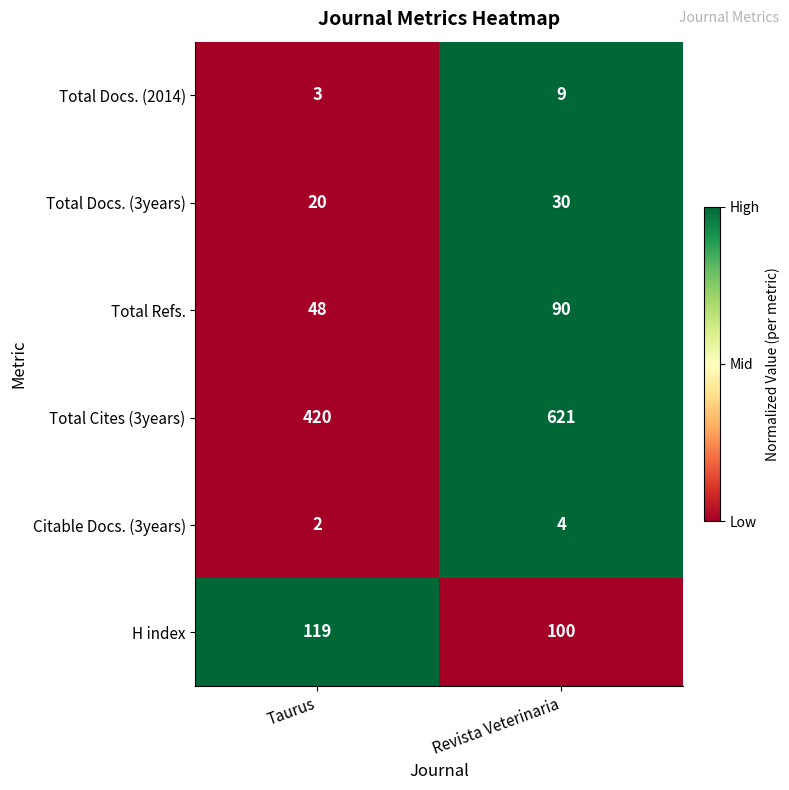

Reading left to right, transcribe all the data shown in this chart.

Total Docs. (2014): 3	9
Total Docs. (3years): 20	30
Total Refs.: 48	90
Total Cites (3years): 420	621
Citable Docs. (3years): 2	4
H index: 119	100